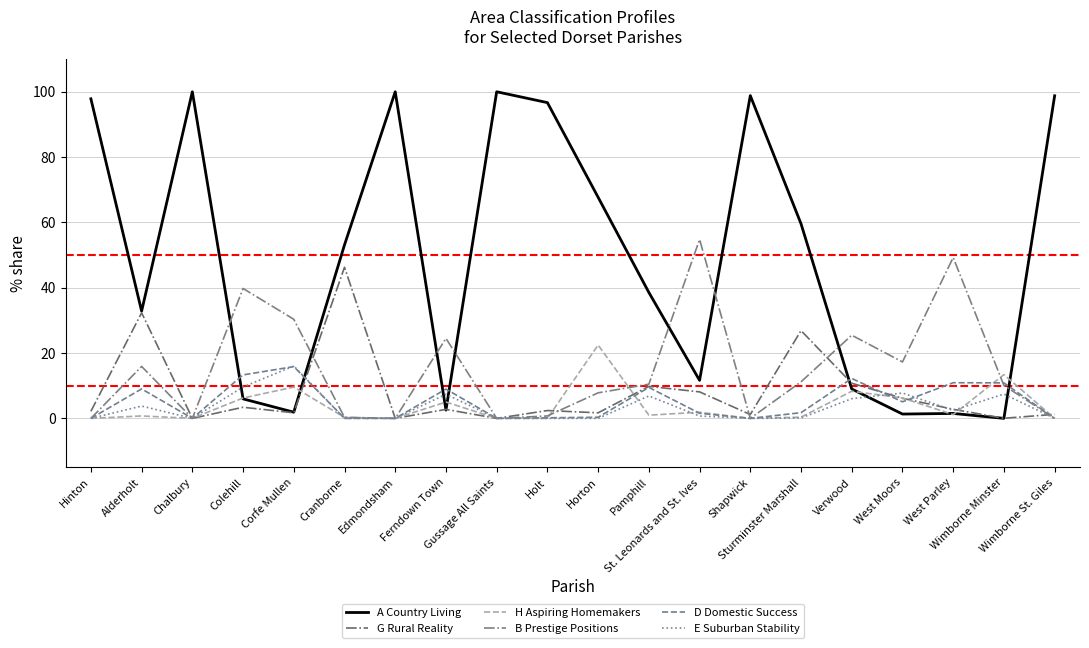

Is this an area chart (filled region under the line)?

No